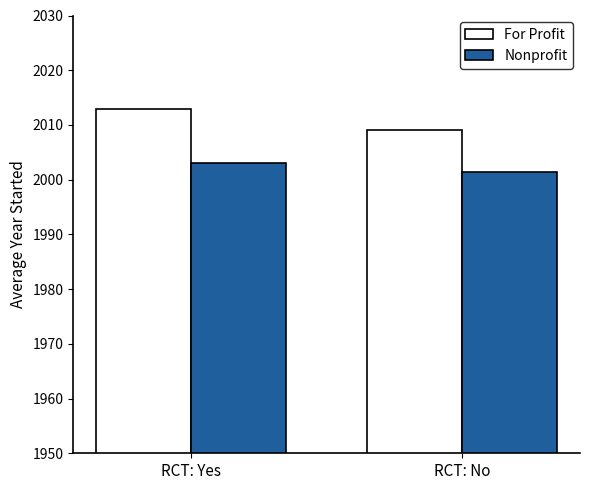

Between RCT: Yes and RCT: No, which series saw the biggest shift?

For Profit